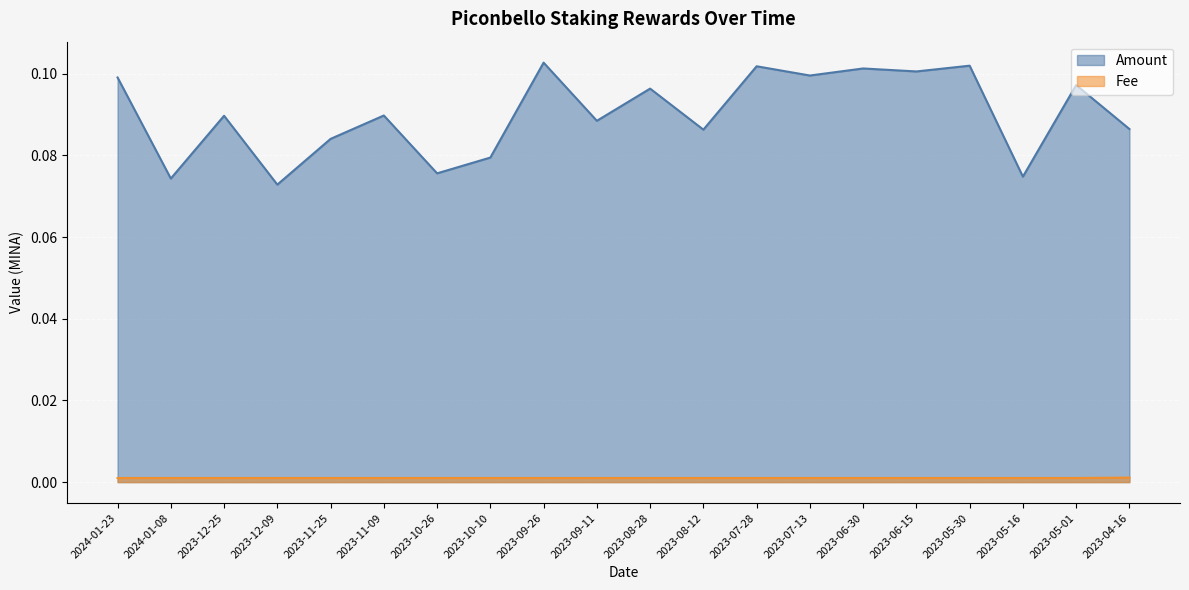

At which category is the sum across all series the highest?

2023-09-26